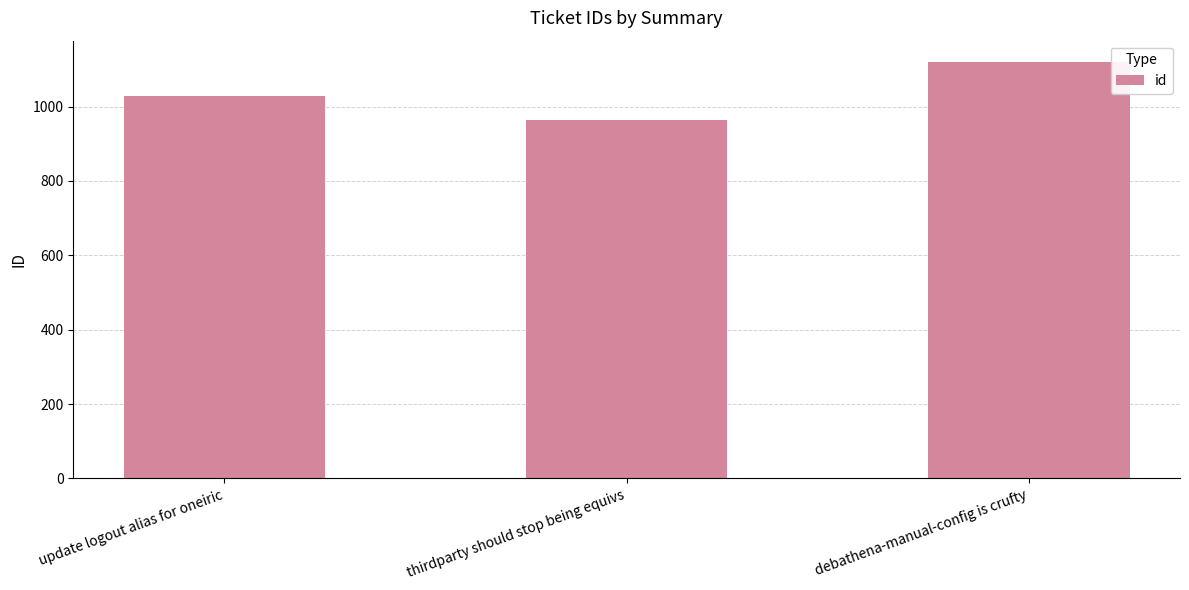

Between update logout alias for oneiric and thirdparty should stop being equivs, which is larger?

update logout alias for oneiric